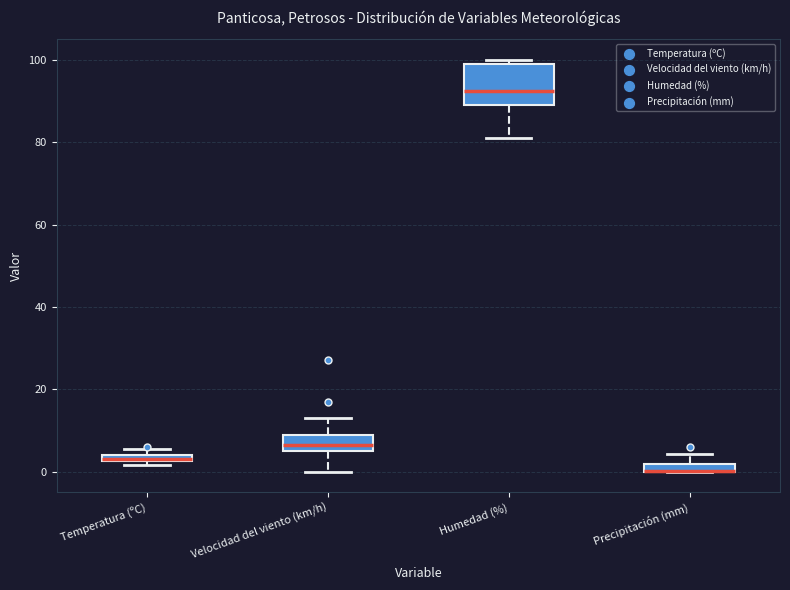

Which box is the tallest, from its lower edge to its upper edge?

Humedad (%)